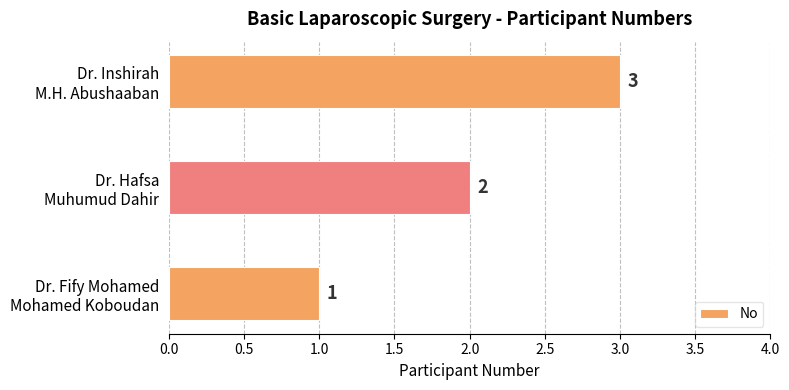

List the labels in order of value, smallest first.

Dr. Fify Mohamed
Mohamed Koboudan, Dr. Hafsa
Muhumud Dahir, Dr. Inshirah
M.H. Abushaaban